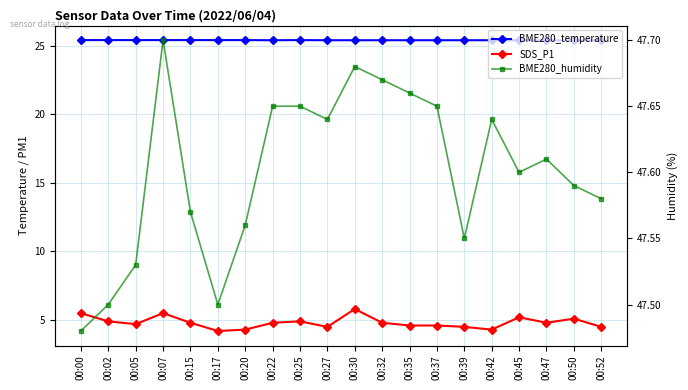

Reading right to left, extract all data points from this chart.

BME280_temperature: 25.4	25.4	25.4	25.4	25.4	25.4	25.4	25.4	25.4	25.4	25.4	25.4	25.4	25.4	25.4	25.4	25.4	25.4	25.4	25.4
SDS_P1: 4.5	5.1	4.8	5.2	4.3	4.5	4.6	4.6	4.8	5.8	4.5	4.9	4.8	4.3	4.2	4.8	5.5	4.7	4.9	5.5
BME280_humidity: 47.6	47.6	47.6	47.6	47.6	47.5	47.6	47.7	47.7	47.7	47.6	47.6	47.6	47.6	47.5	47.6	47.7	47.5	47.5	47.5